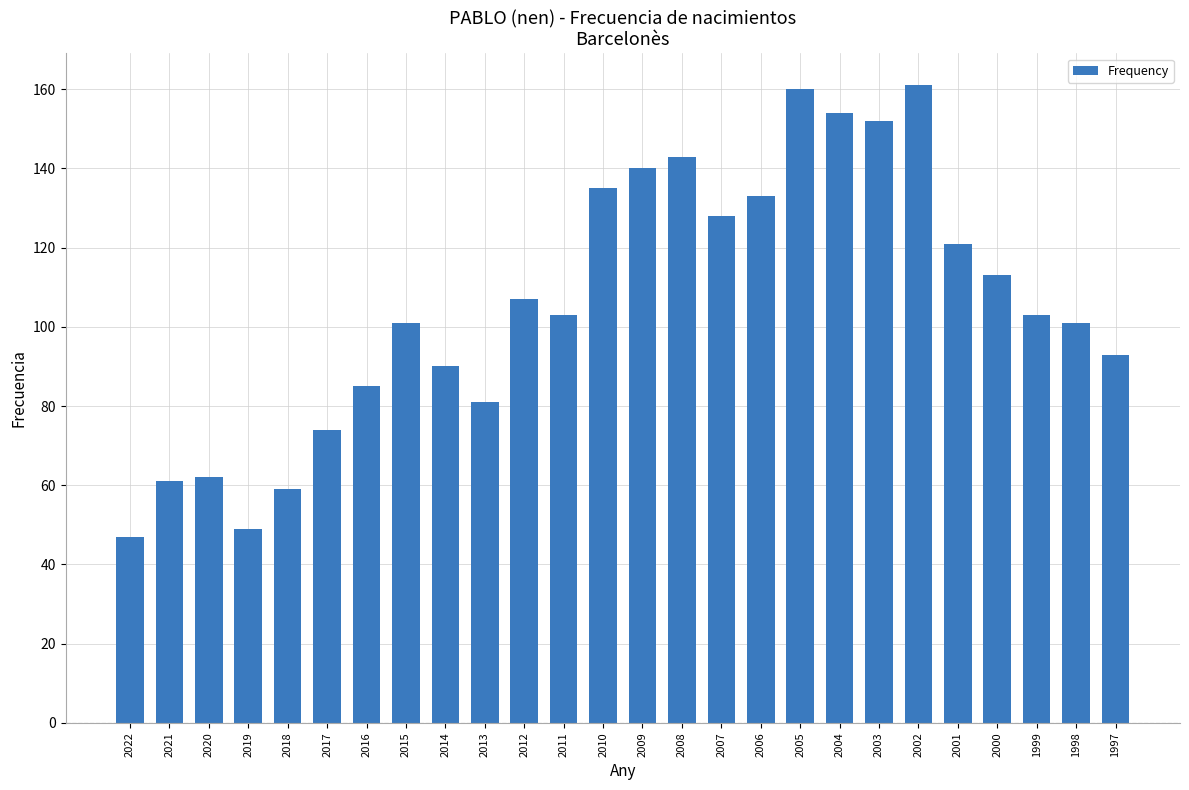

What is the difference between the maximum and minimum values?

114